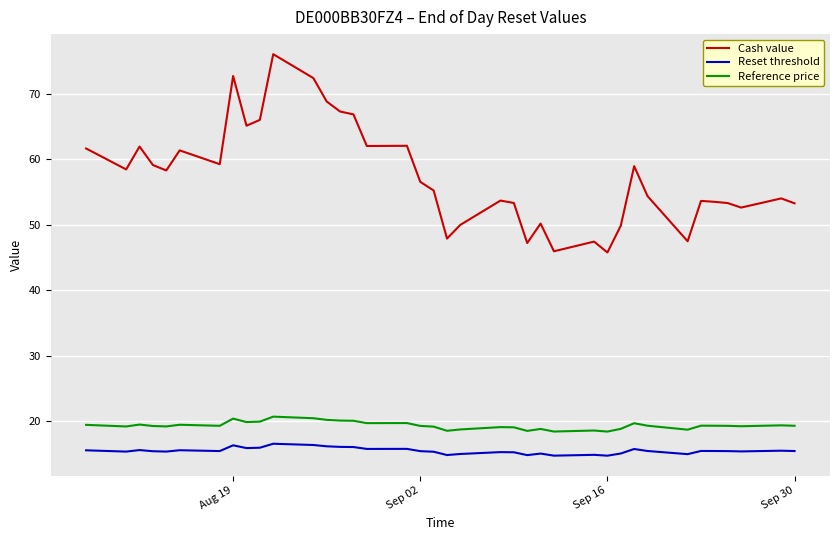

How many distinct data groups are displayed?

3